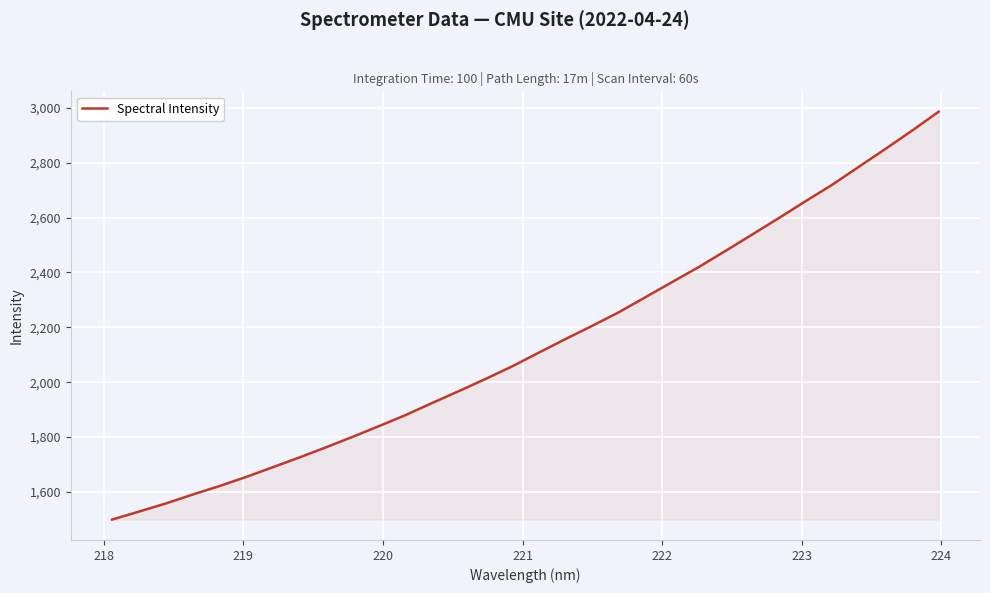

What is the maximum value shown in the chart?

2985.8